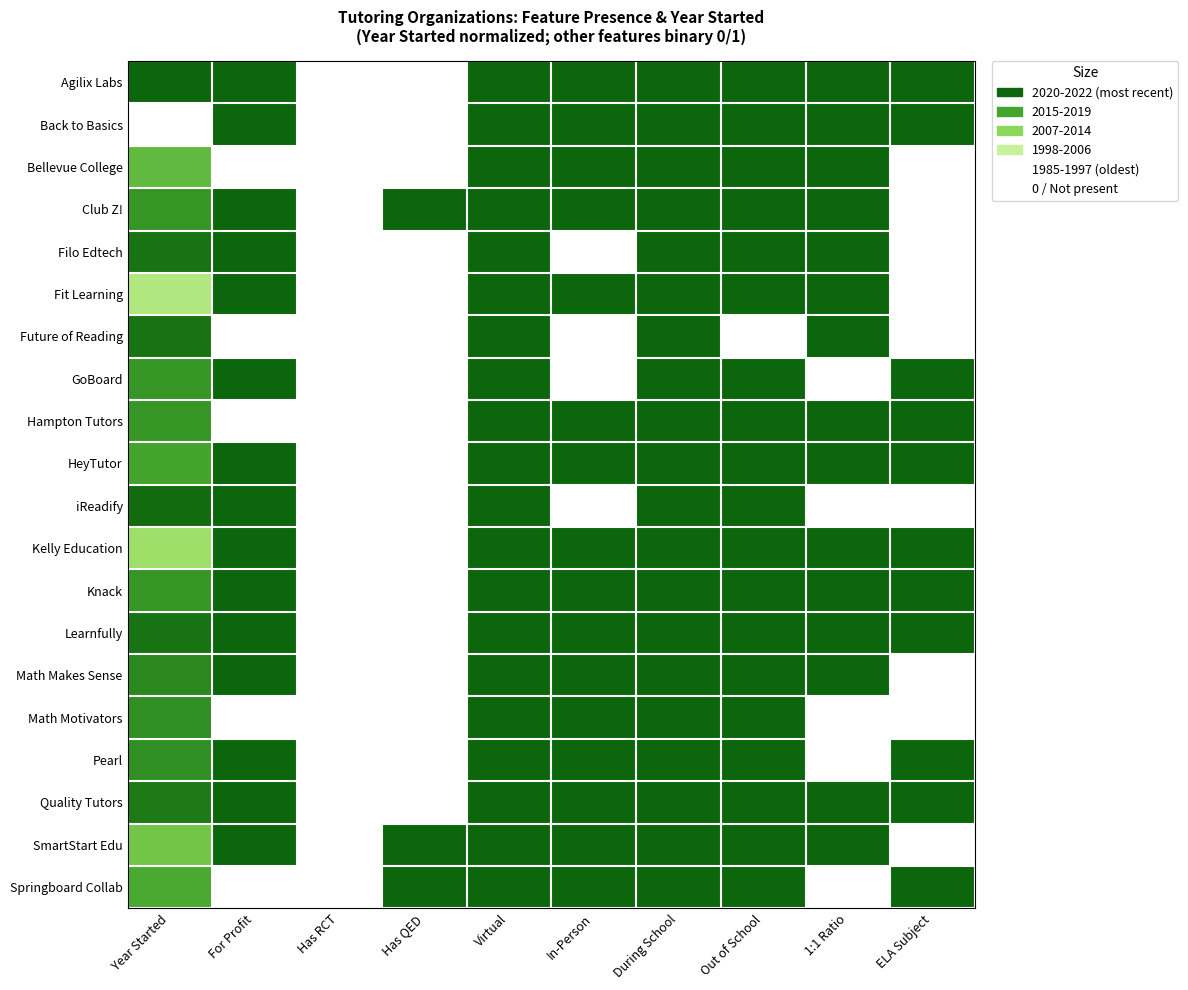

Reading left to right, what are all the values shown in this chart?

Agilix Labs: Year Started=1.0	For Profit=1.0	Has RCT=0.0	Has QED=0.0	Virtual=1.0	In-Person=1.0	During School=1.0	Out of School=1.0	1:1 Ratio=1.0	ELA Subject=1.0
Back to Basics: Year Started=0.0	For Profit=1.0	Has RCT=0.0	Has QED=0.0	Virtual=1.0	In-Person=1.0	During School=1.0	Out of School=1.0	1:1 Ratio=1.0	ELA Subject=1.0
Bellevue College: Year Started=0.6	For Profit=0.0	Has RCT=0.0	Has QED=0.0	Virtual=1.0	In-Person=1.0	During School=1.0	Out of School=1.0	1:1 Ratio=1.0	ELA Subject=0.0
Club Z!: Year Started=0.8	For Profit=1.0	Has RCT=0.0	Has QED=1.0	Virtual=1.0	In-Person=1.0	During School=1.0	Out of School=1.0	1:1 Ratio=1.0	ELA Subject=0.0
Filo Edtech: Year Started=0.9	For Profit=1.0	Has RCT=0.0	Has QED=0.0	Virtual=1.0	In-Person=0.0	During School=1.0	Out of School=1.0	1:1 Ratio=1.0	ELA Subject=0.0
Fit Learning: Year Started=0.4	For Profit=1.0	Has RCT=0.0	Has QED=0.0	Virtual=1.0	In-Person=1.0	During School=1.0	Out of School=1.0	1:1 Ratio=1.0	ELA Subject=0.0
Future of Reading: Year Started=0.9	For Profit=0.0	Has RCT=0.0	Has QED=0.0	Virtual=1.0	In-Person=0.0	During School=1.0	Out of School=0.0	1:1 Ratio=1.0	ELA Subject=0.0
GoBoard: Year Started=0.8	For Profit=1.0	Has RCT=0.0	Has QED=0.0	Virtual=1.0	In-Person=0.0	During School=1.0	Out of School=1.0	1:1 Ratio=0.0	ELA Subject=1.0
Hampton Tutors: Year Started=0.8	For Profit=0.0	Has RCT=0.0	Has QED=0.0	Virtual=1.0	In-Person=1.0	During School=1.0	Out of School=1.0	1:1 Ratio=1.0	ELA Subject=1.0
HeyTutor: Year Started=0.8	For Profit=1.0	Has RCT=0.0	Has QED=0.0	Virtual=1.0	In-Person=1.0	During School=1.0	Out of School=1.0	1:1 Ratio=1.0	ELA Subject=1.0
iReadify: Year Started=1.0	For Profit=1.0	Has RCT=0.0	Has QED=0.0	Virtual=1.0	In-Person=0.0	During School=1.0	Out of School=1.0	1:1 Ratio=0.0	ELA Subject=0.0
Kelly Education: Year Started=0.4	For Profit=1.0	Has RCT=0.0	Has QED=0.0	Virtual=1.0	In-Person=1.0	During School=1.0	Out of School=1.0	1:1 Ratio=1.0	ELA Subject=1.0
Knack: Year Started=0.8	For Profit=1.0	Has RCT=0.0	Has QED=0.0	Virtual=1.0	In-Person=1.0	During School=1.0	Out of School=1.0	1:1 Ratio=1.0	ELA Subject=1.0
Learnfully: Year Started=0.9	For Profit=1.0	Has RCT=0.0	Has QED=0.0	Virtual=1.0	In-Person=1.0	During School=1.0	Out of School=1.0	1:1 Ratio=1.0	ELA Subject=1.0
Math Makes Sense: Year Started=0.9	For Profit=1.0	Has RCT=0.0	Has QED=0.0	Virtual=1.0	In-Person=1.0	During School=1.0	Out of School=1.0	1:1 Ratio=1.0	ELA Subject=0.0
Math Motivators: Year Started=0.8	For Profit=0.0	Has RCT=0.0	Has QED=0.0	Virtual=1.0	In-Person=1.0	During School=1.0	Out of School=1.0	1:1 Ratio=0.0	ELA Subject=0.0
Pearl: Year Started=0.8	For Profit=1.0	Has RCT=0.0	Has QED=0.0	Virtual=1.0	In-Person=1.0	During School=1.0	Out of School=1.0	1:1 Ratio=0.0	ELA Subject=1.0
Quality Tutors: Year Started=0.9	For Profit=1.0	Has RCT=0.0	Has QED=0.0	Virtual=1.0	In-Person=1.0	During School=1.0	Out of School=1.0	1:1 Ratio=1.0	ELA Subject=1.0
SmartStart Edu: Year Started=0.6	For Profit=1.0	Has RCT=0.0	Has QED=1.0	Virtual=1.0	In-Person=1.0	During School=1.0	Out of School=1.0	1:1 Ratio=1.0	ELA Subject=0.0
Springboard Collab: Year Started=0.7	For Profit=0.0	Has RCT=0.0	Has QED=1.0	Virtual=1.0	In-Person=1.0	During School=1.0	Out of School=1.0	1:1 Ratio=0.0	ELA Subject=1.0